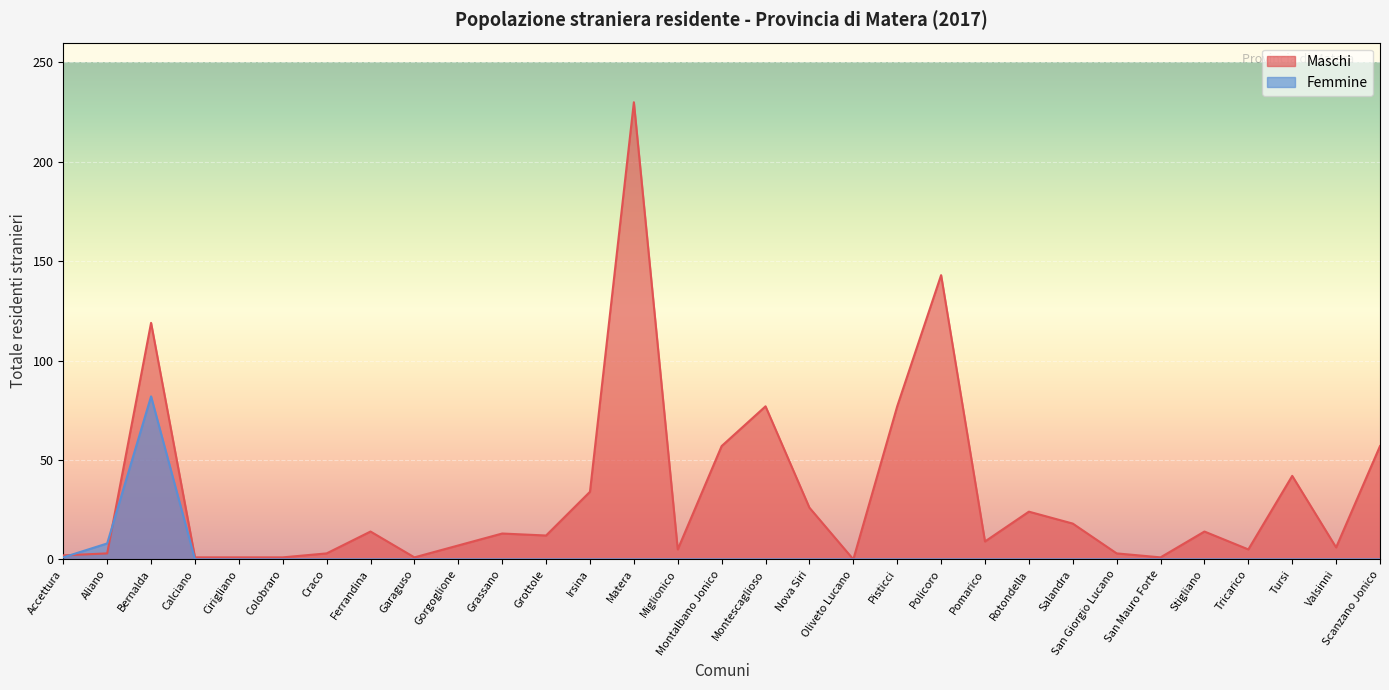

Where do Maschi and Femmine first cross each other?

Accettura and Aliano